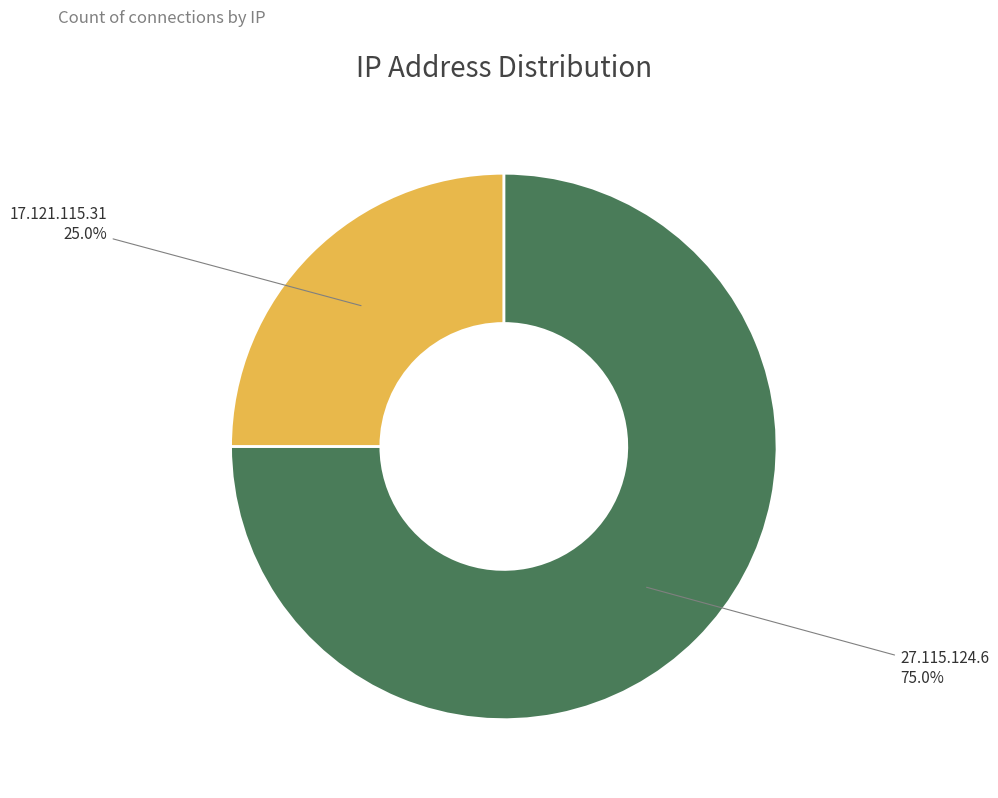

Is there any slice that represents more than half of the pie?

Yes